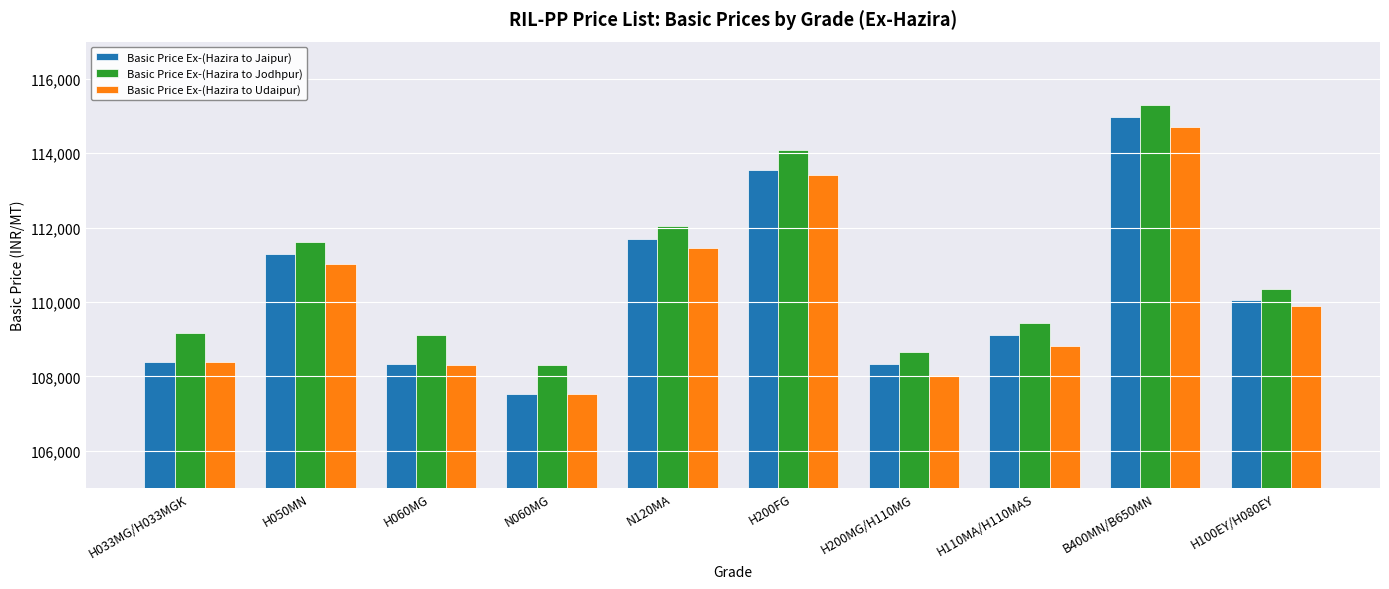

The value of Basic Price Ex-(Hazira to Jodhpur) at H200FG is 114083. True or false?

True